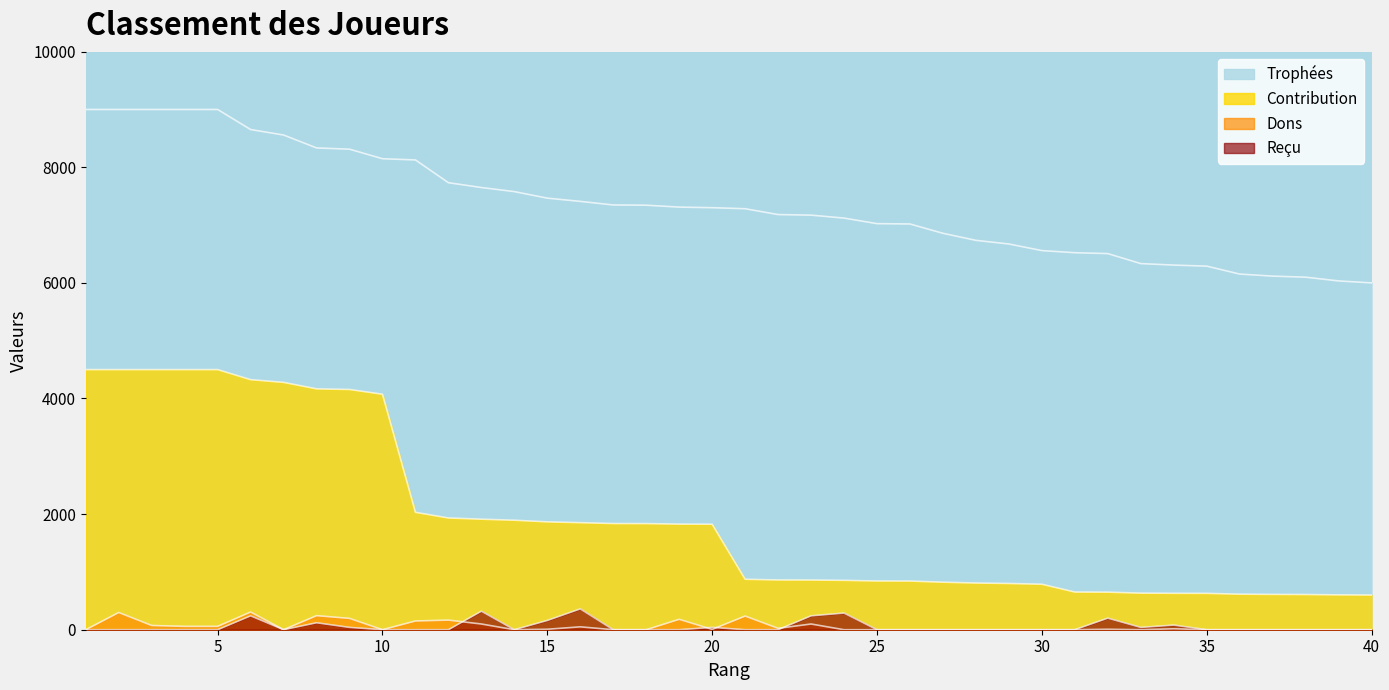

Reading left to right, what are all the values shown in this chart?

Trophées: 9000	9000	9000	9000	9000	8653	8558	8335	8313	8148	8127	7733	7650	7579	7466	7410	7348	7344	7311	7301	7283	7182	7172	7121	7025	7019	6858	6736	6673	6559	6522	6507	6334	6308	6290	6153	6117	6099	6034	6000
Contribution: 4500	4500	4500	4500	4500	4326	4279	4167	4156	4074	2031	1933	1912	1894	1866	1852	1837	1836	1827	1825	873	861	860	854	843	842	822	808	800	787	652	650	633	630	629	615	611	609	603	600
Dons: 0	298	73	58	58	306	0	243	196	0	151	166	99	0	8	50	0	0	180	6	236	24	99	0	0	0	0	0	0	0	0	8	0	16	0	0	0	0	0	0
Reçu: 0	0	0	0	0	240	0	120	40	0	0	0	320	0	160	360	0	0	0	40	0	0	240	288	0	0	0	0	0	0	0	200	40	80	0	0	0	0	0	0